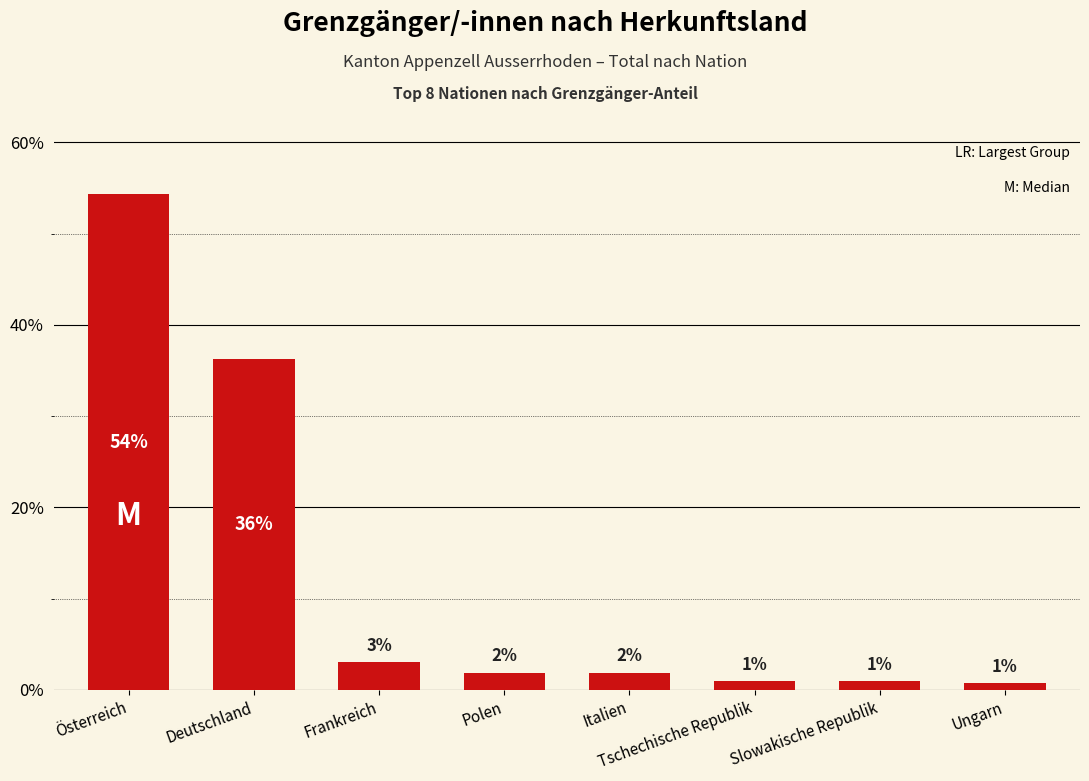

Between Italien and Ungarn, which is larger?

Italien